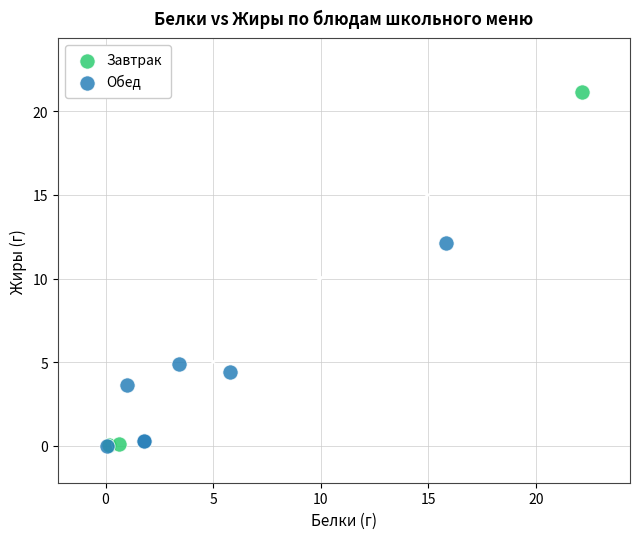

Which series contains the highest Y value?

Завтрак